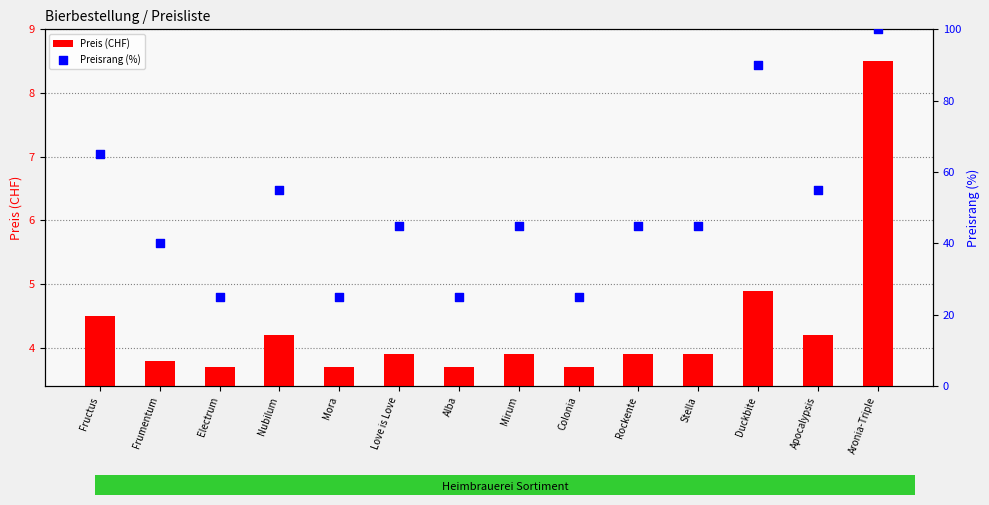

What are all the series names shown in the legend?

Preis (CHF), Preisrang (%)